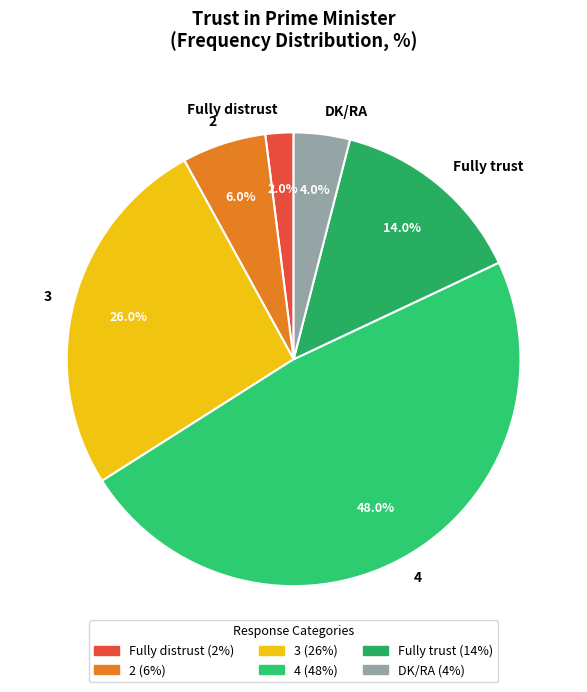

Which category has the smallest portion of the pie?

Fully distrust